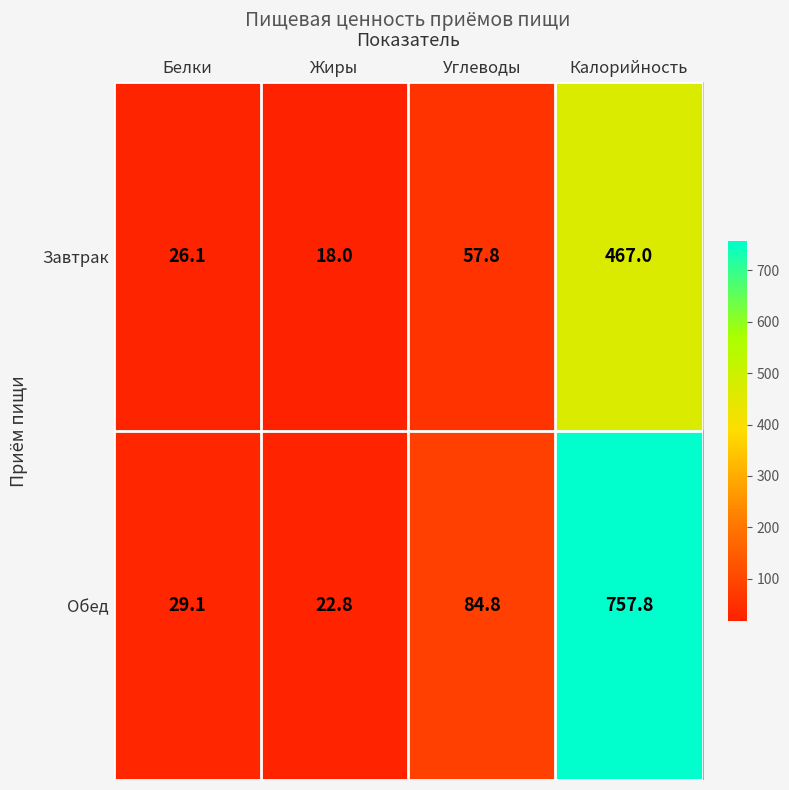

What is the total value across all series at Белки?

55.2